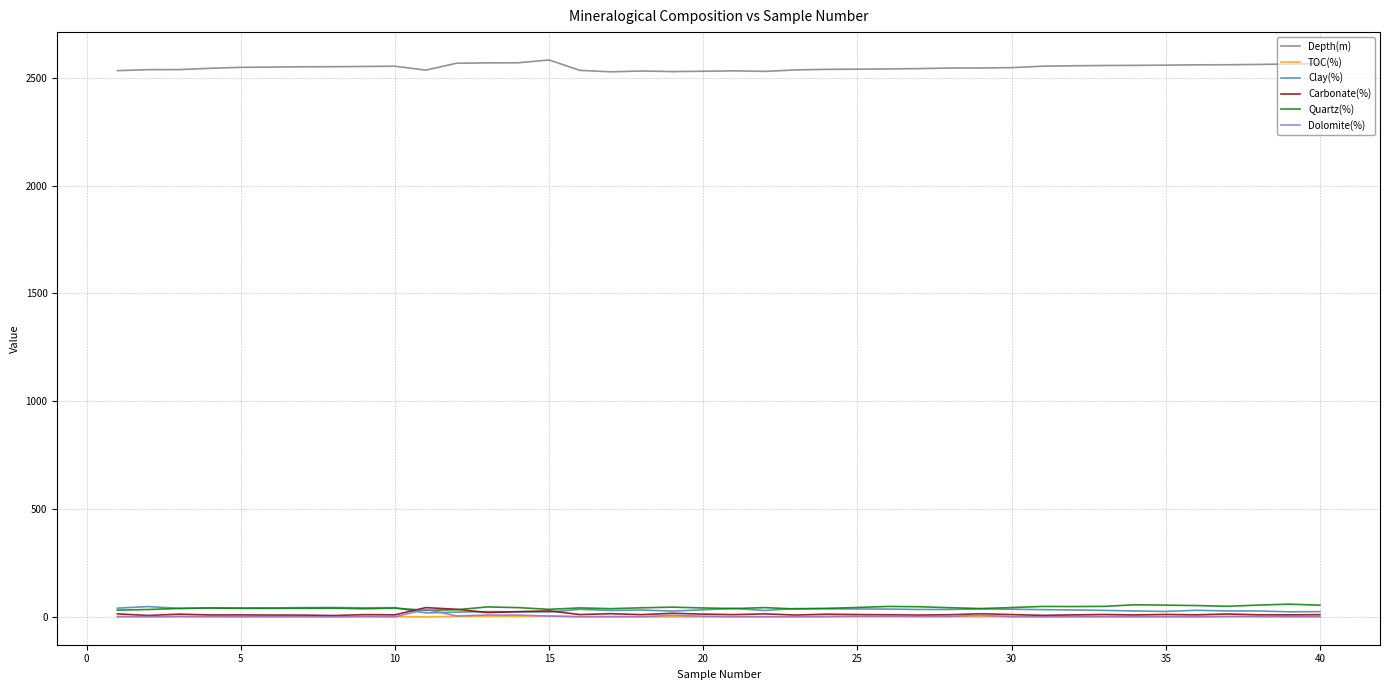

Which series has the largest total across all categories?

Depth(m)